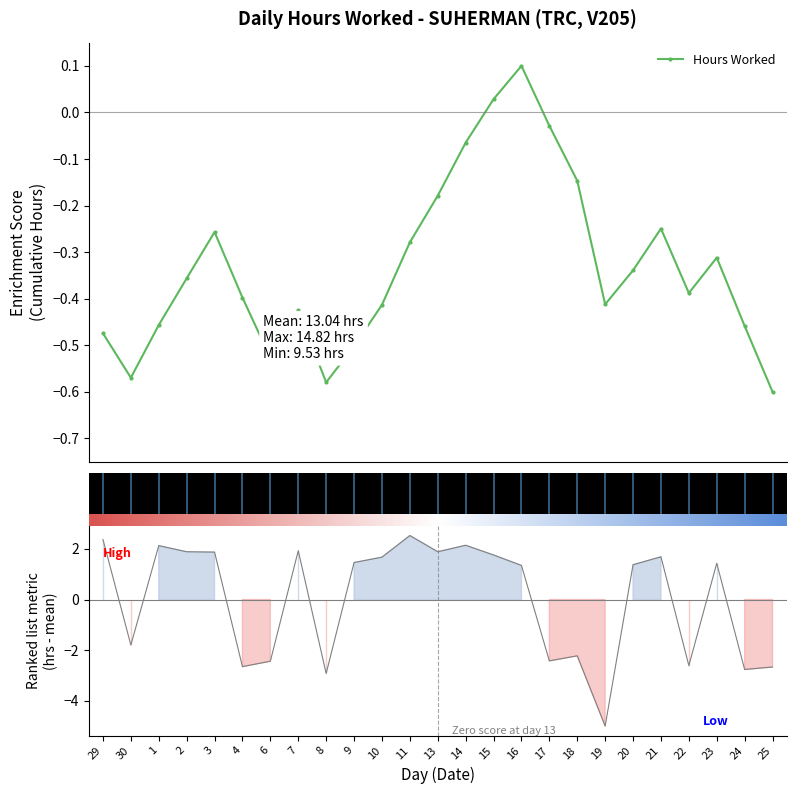

How many negative values are there?

10